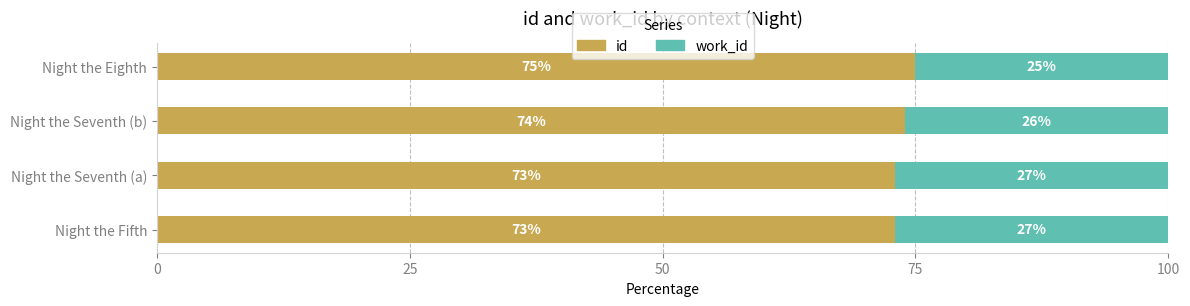

What is the average value of the id series?

74